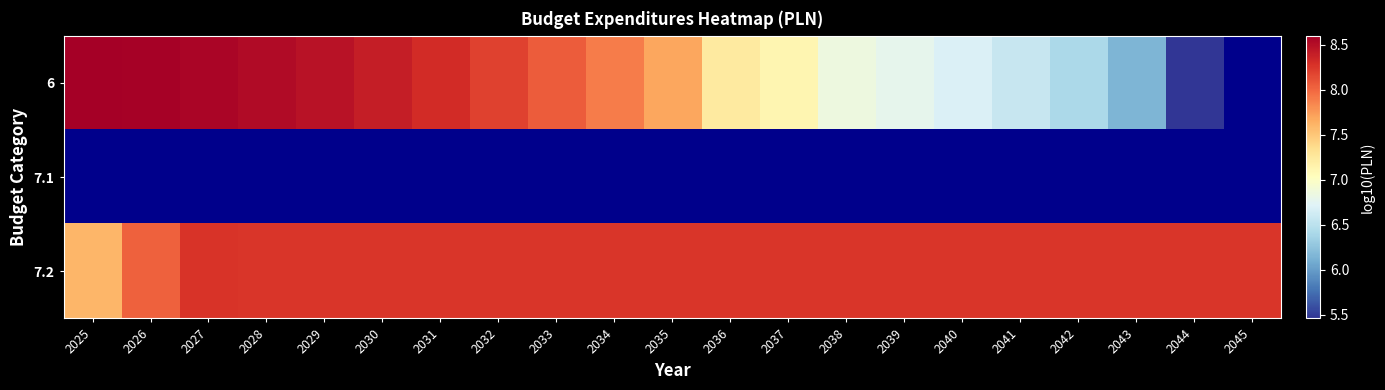

The value of 7.2 at 2037 is 5.5. True or false?

False